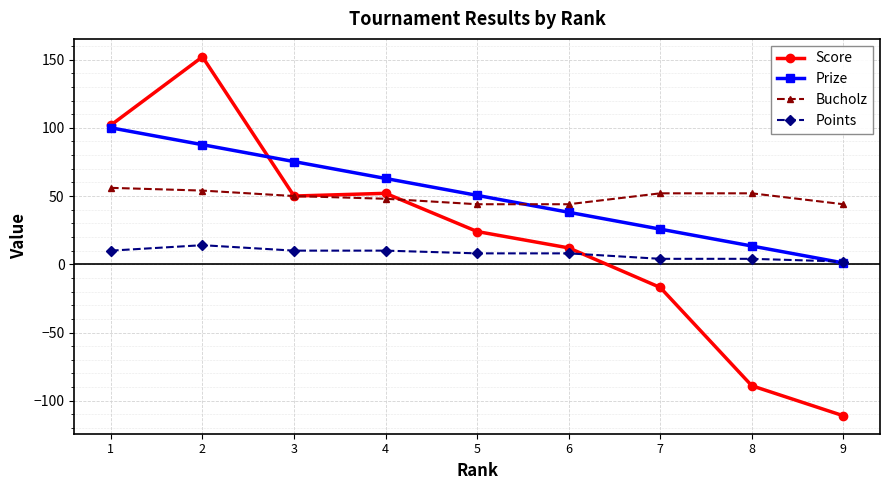

True or false: Prize has more than 1 points higher than both neighbors.

False